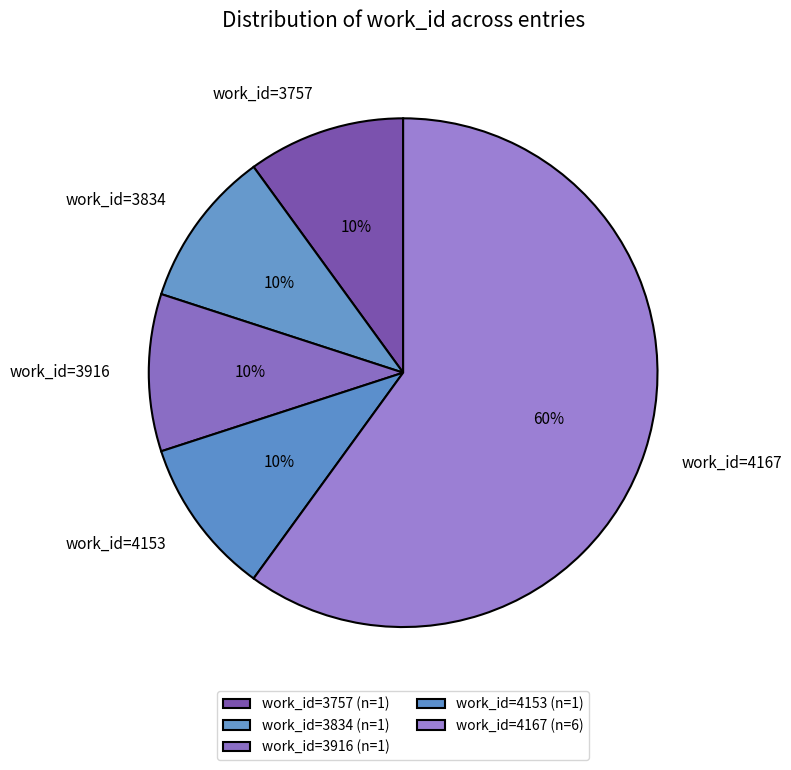

What percentage is the work_id=3757 slice, to the nearest percent?

10%